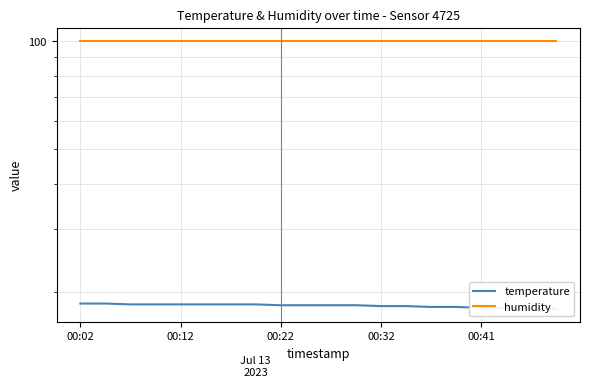

How many values in the temperature series exceed 18?

18